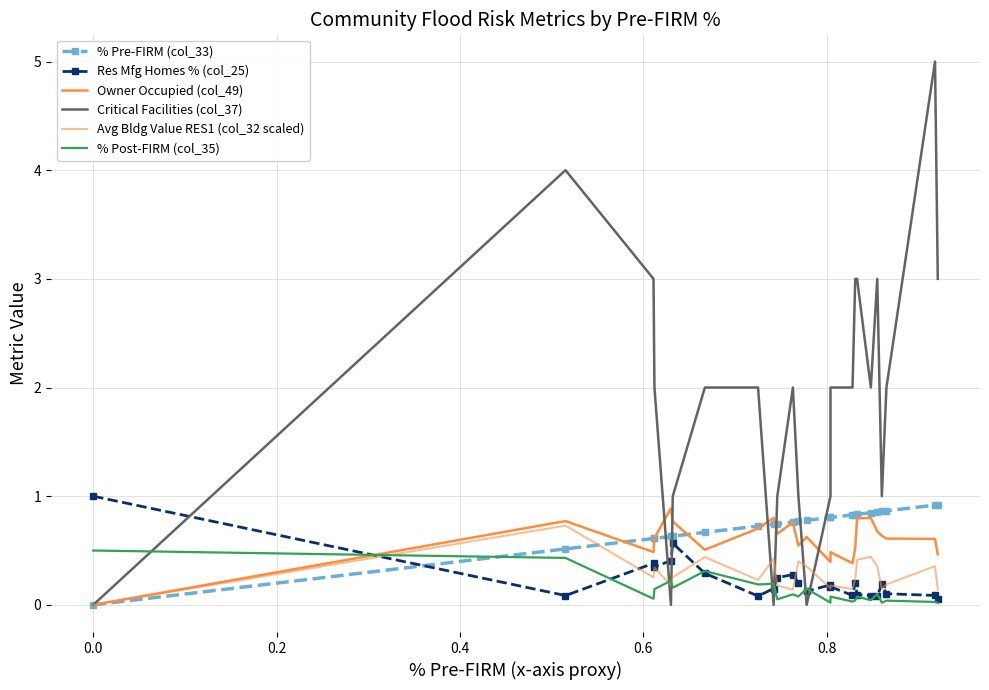

Between which two adjacent categories do Critical Facilities (col_37) and % Pre-FIRM (col_33) first intersect?

0.4 and 0.6